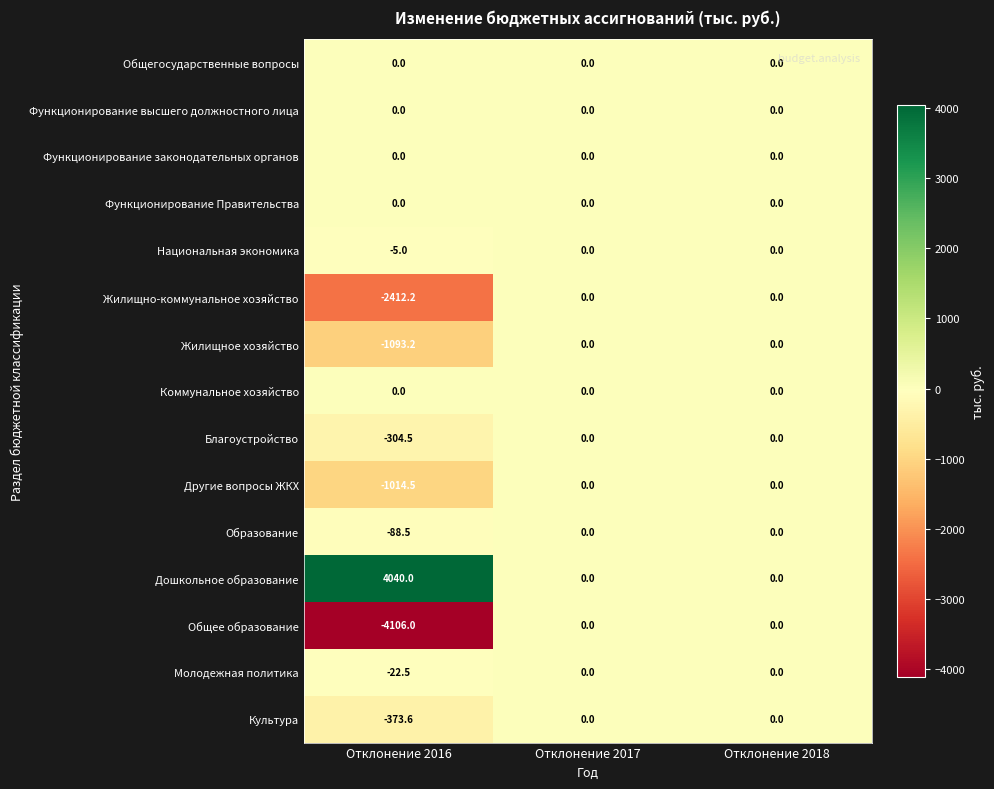

Read the Жилищно-коммунальное хозяйство value at Отклонение 2016.

-2412.2